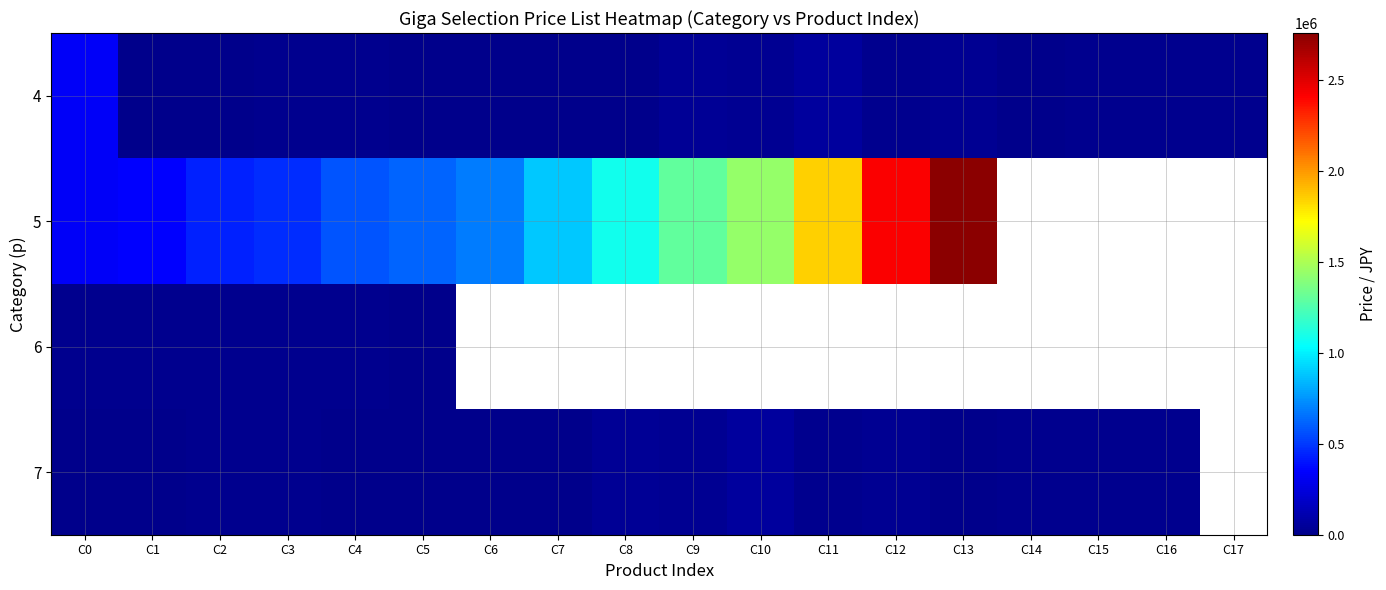

True or false: 4 has a value of 562.2 at C5.

False